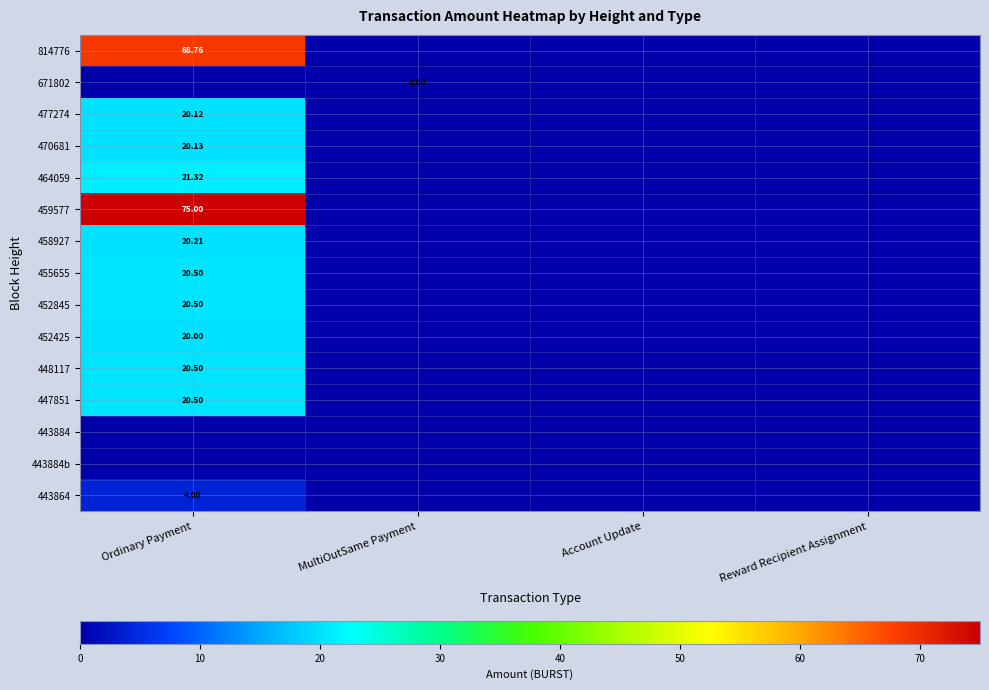

Which series changed the most between Ordinary Payment and Account Update?

459577